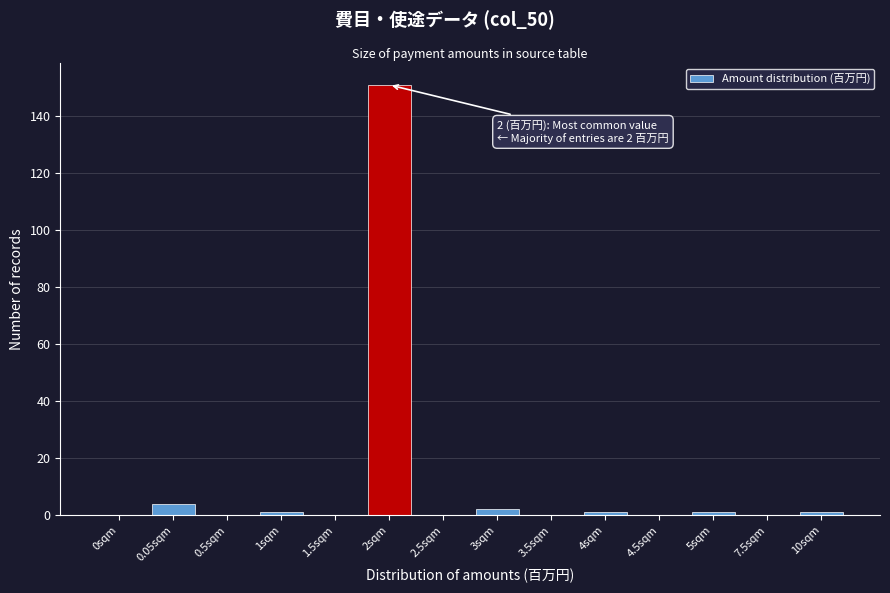

Reading left to right, transcribe all the data shown in this chart.

0sqm=0	0.05sqm=4	0.5sqm=0	1sqm=1	1.5sqm=0	2sqm=151	2.5sqm=0	3sqm=2	3.5sqm=0	4sqm=1	4.5sqm=0	5sqm=1	7.5sqm=0	10sqm=1